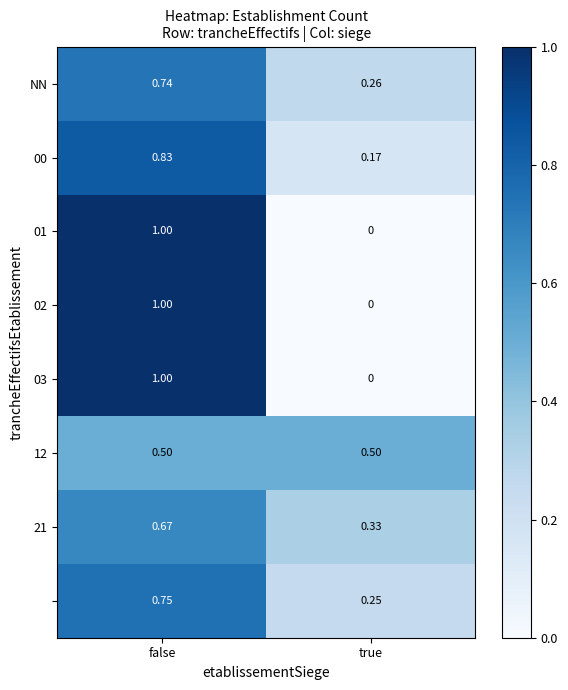

At which category is the sum across all series the highest?

false